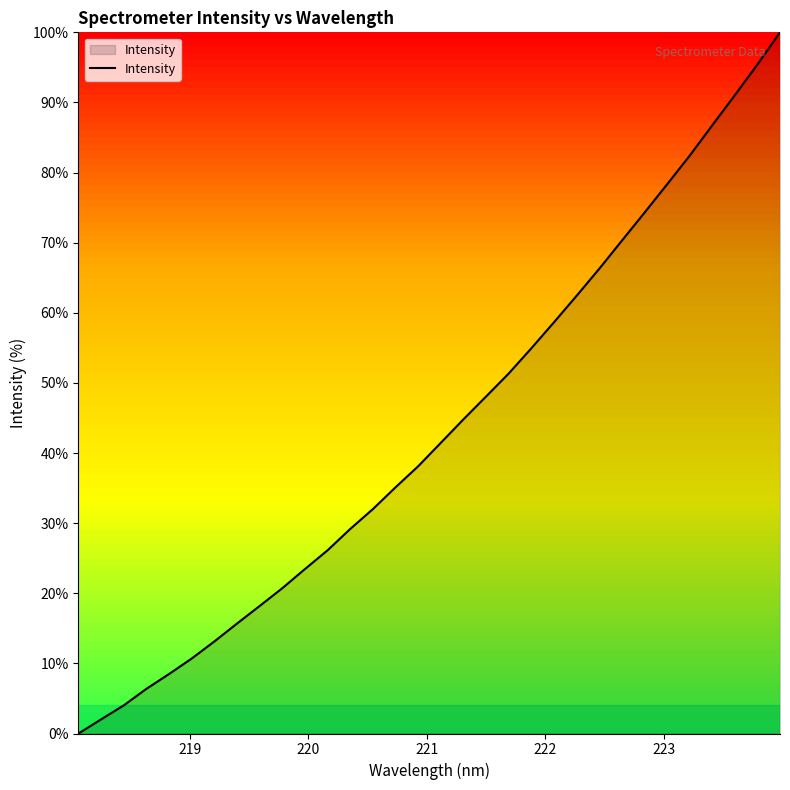

What is the difference between the maximum and minimum values?

100.0